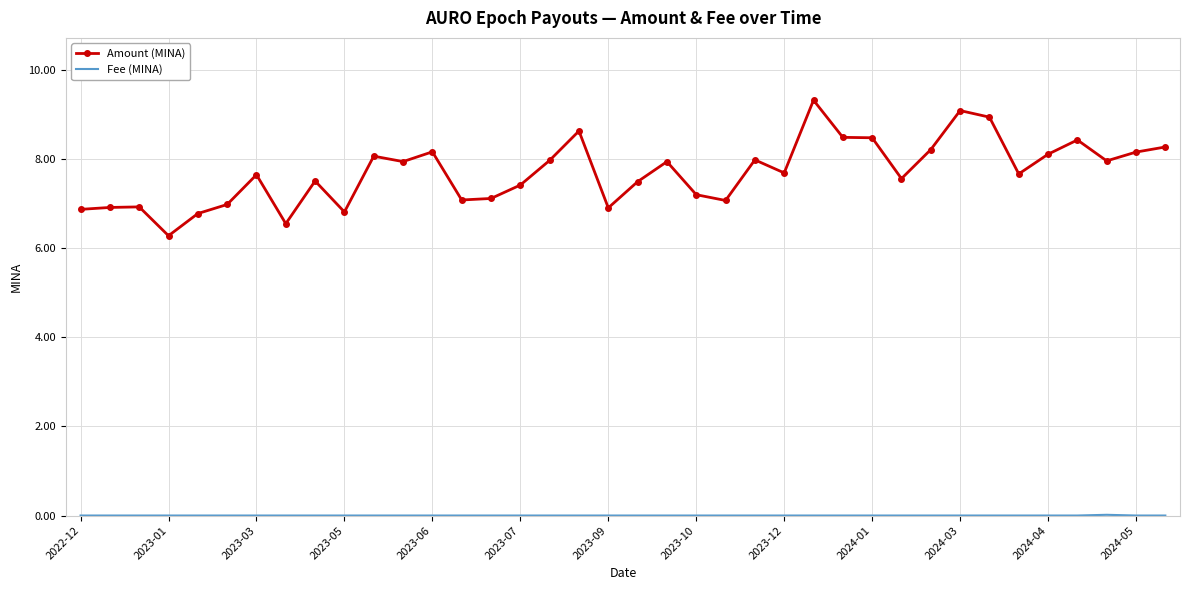

Which series has the largest range (max minus min)?

Amount (MINA)